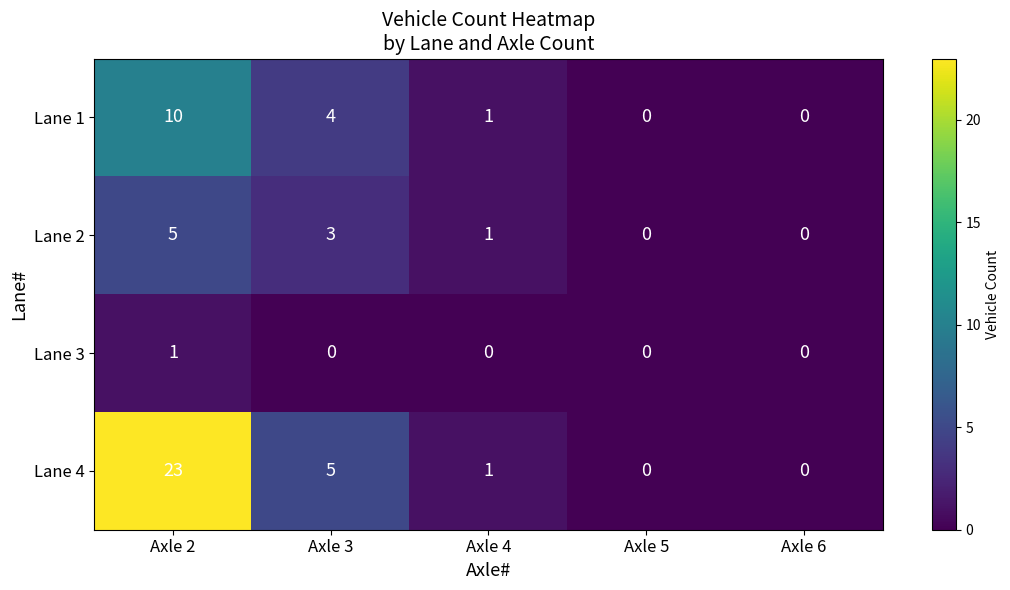

Reading left to right, list all the values displayed in this chart.

Lane 1: Axle 2=10	Axle 3=4	Axle 4=1	Axle 5=0	Axle 6=0
Lane 2: Axle 2=5	Axle 3=3	Axle 4=1	Axle 5=0	Axle 6=0
Lane 3: Axle 2=1	Axle 3=0	Axle 4=0	Axle 5=0	Axle 6=0
Lane 4: Axle 2=23	Axle 3=5	Axle 4=1	Axle 5=0	Axle 6=0